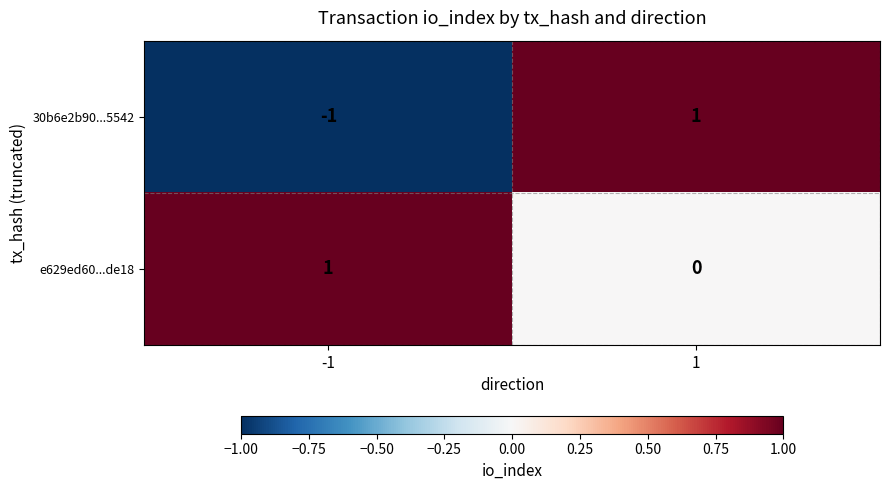

Which series has the largest range (max minus min)?

30b6e2b90...5542